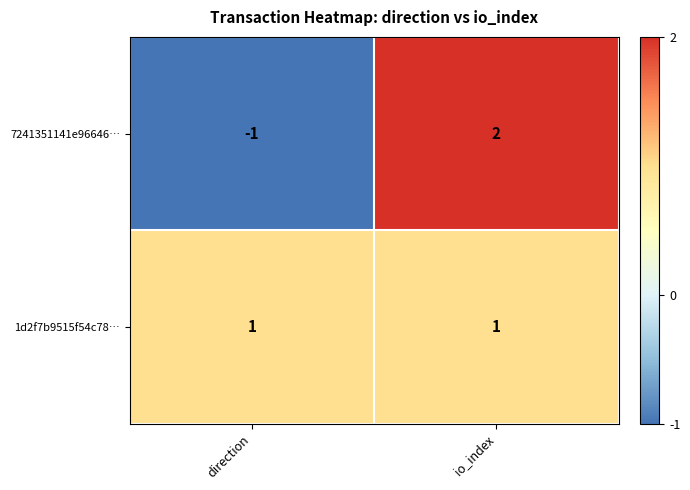

Which series has the largest range (max minus min)?

7241351141e96646…